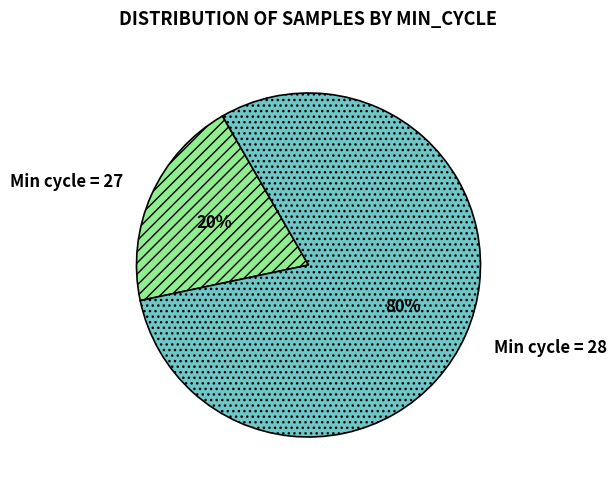

Is the sum of Min cycle = 28 and Min cycle = 27 greater than half?

Yes